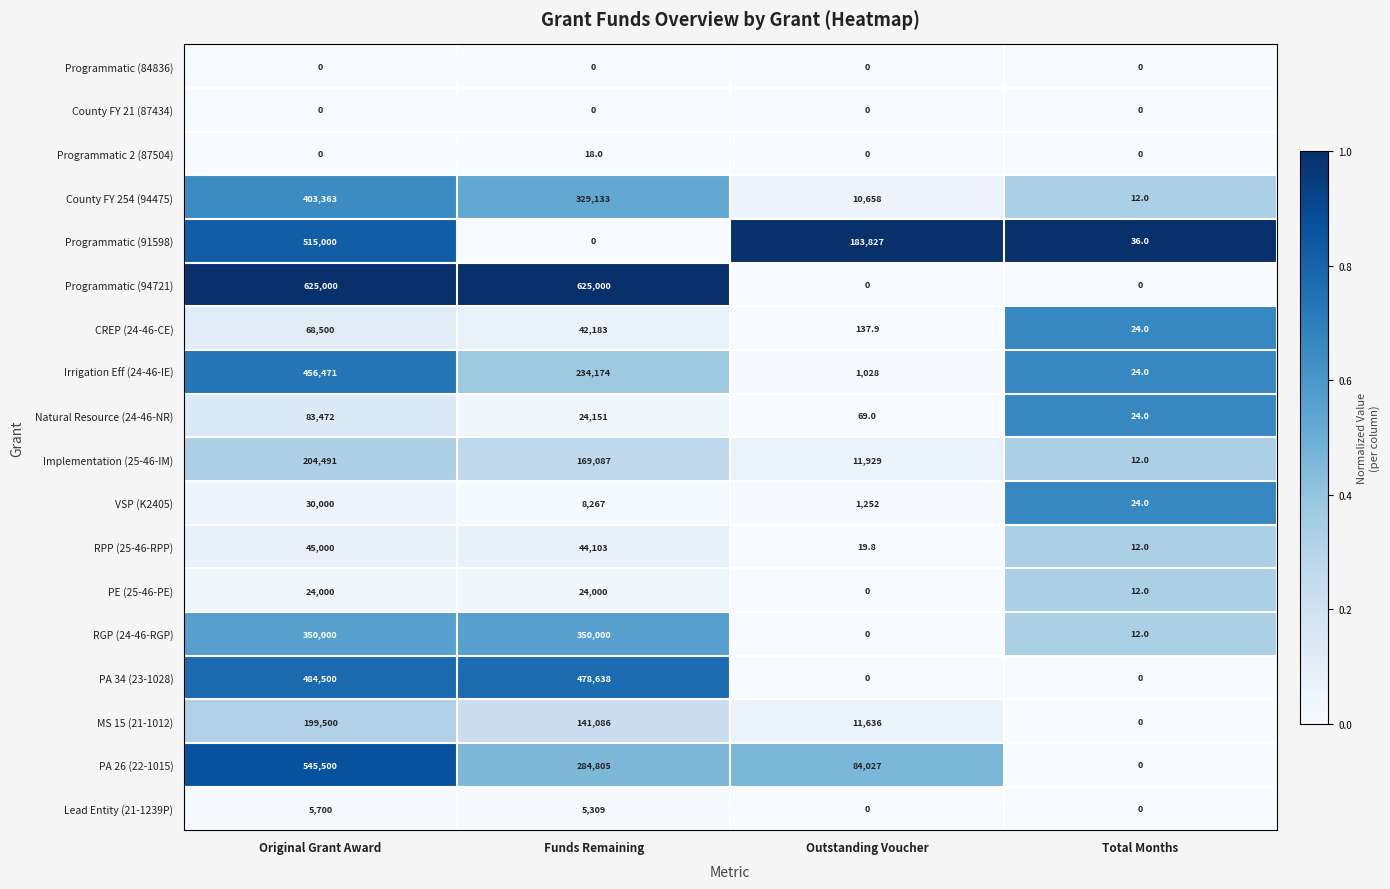

Which category has the highest value in the Implementation (25-46-IM) series?

Original Grant Award